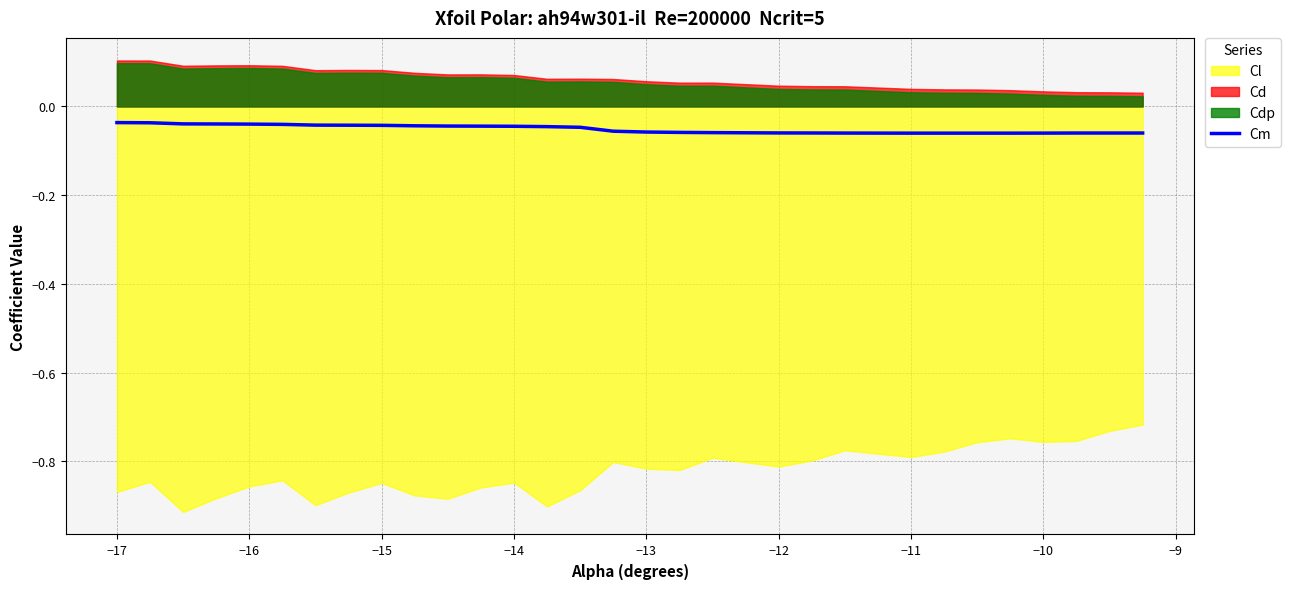

True or false: there are more than 2 points higher than both neighbors.

False